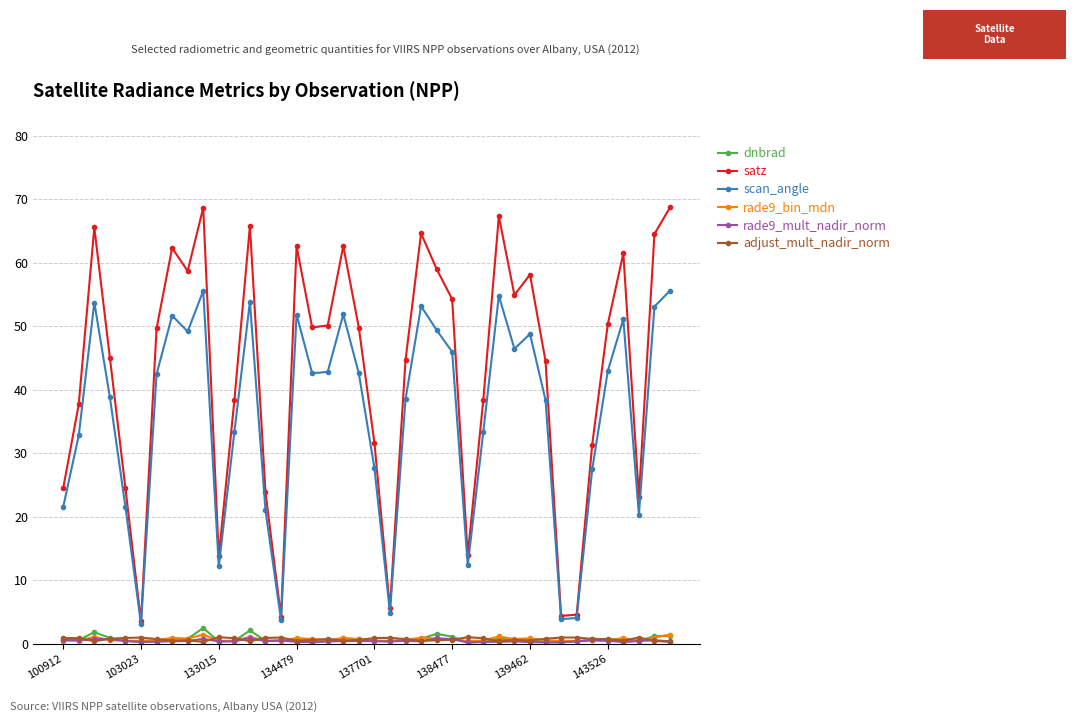

True or false: adjust_mult_nadir_norm and satz intersect in this chart.

False